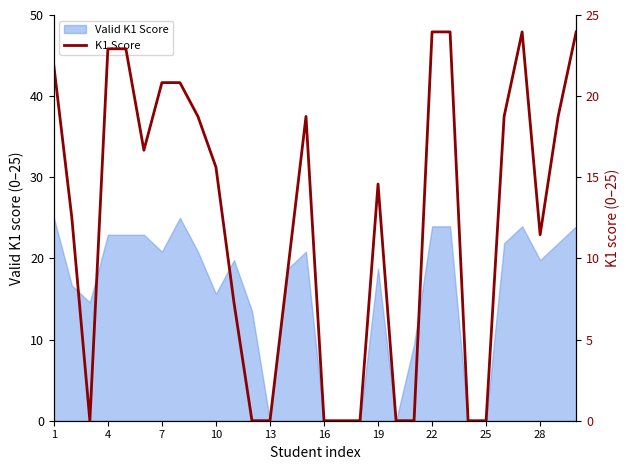

True or false: Valid K1 Score has a value of -12.8 at 13.

False